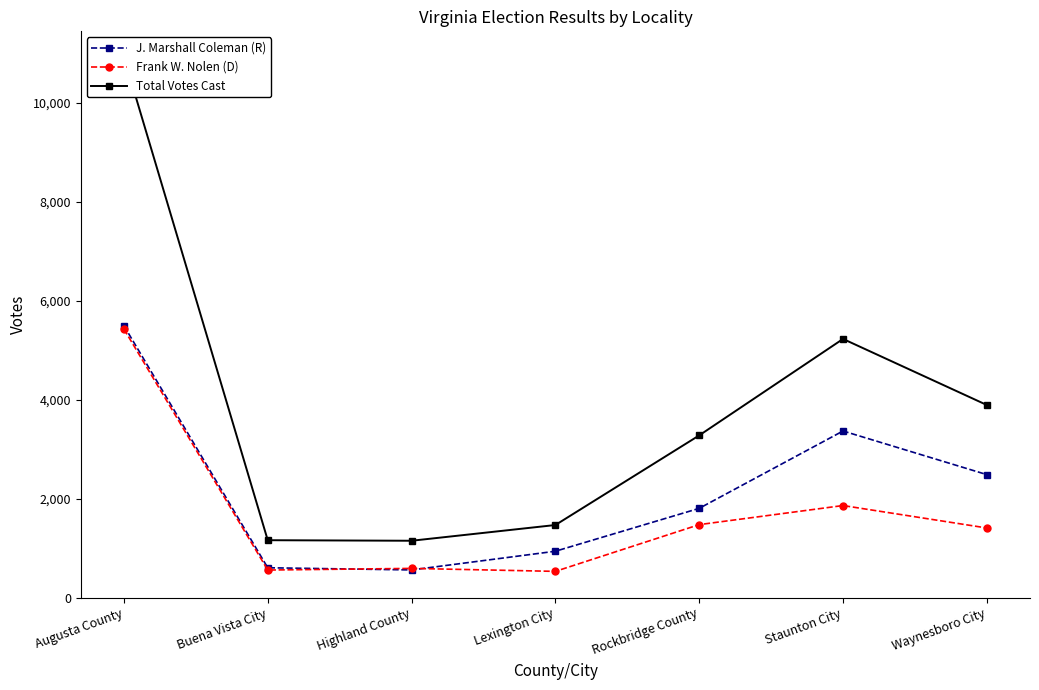

The value of J. Marshall Coleman (R) at Highland County is 559. True or false?

True